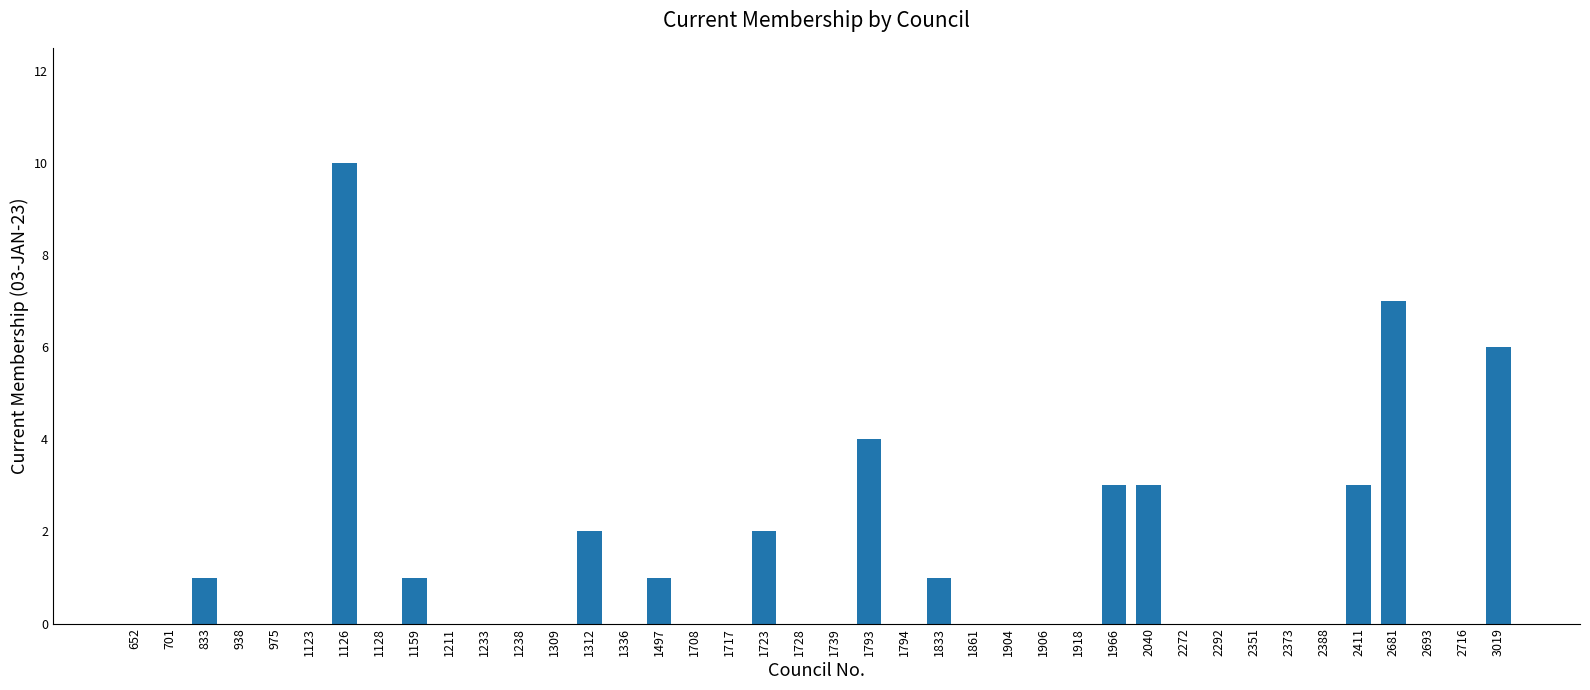

Count the number of data series in this chart.

1